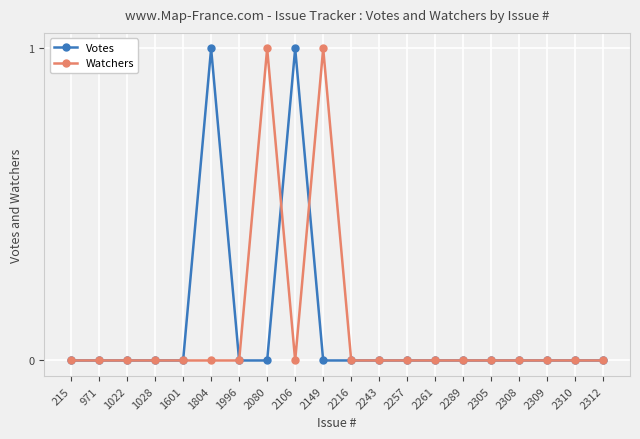

What is the difference between the second highest and second lowest values in the Votes series?

1